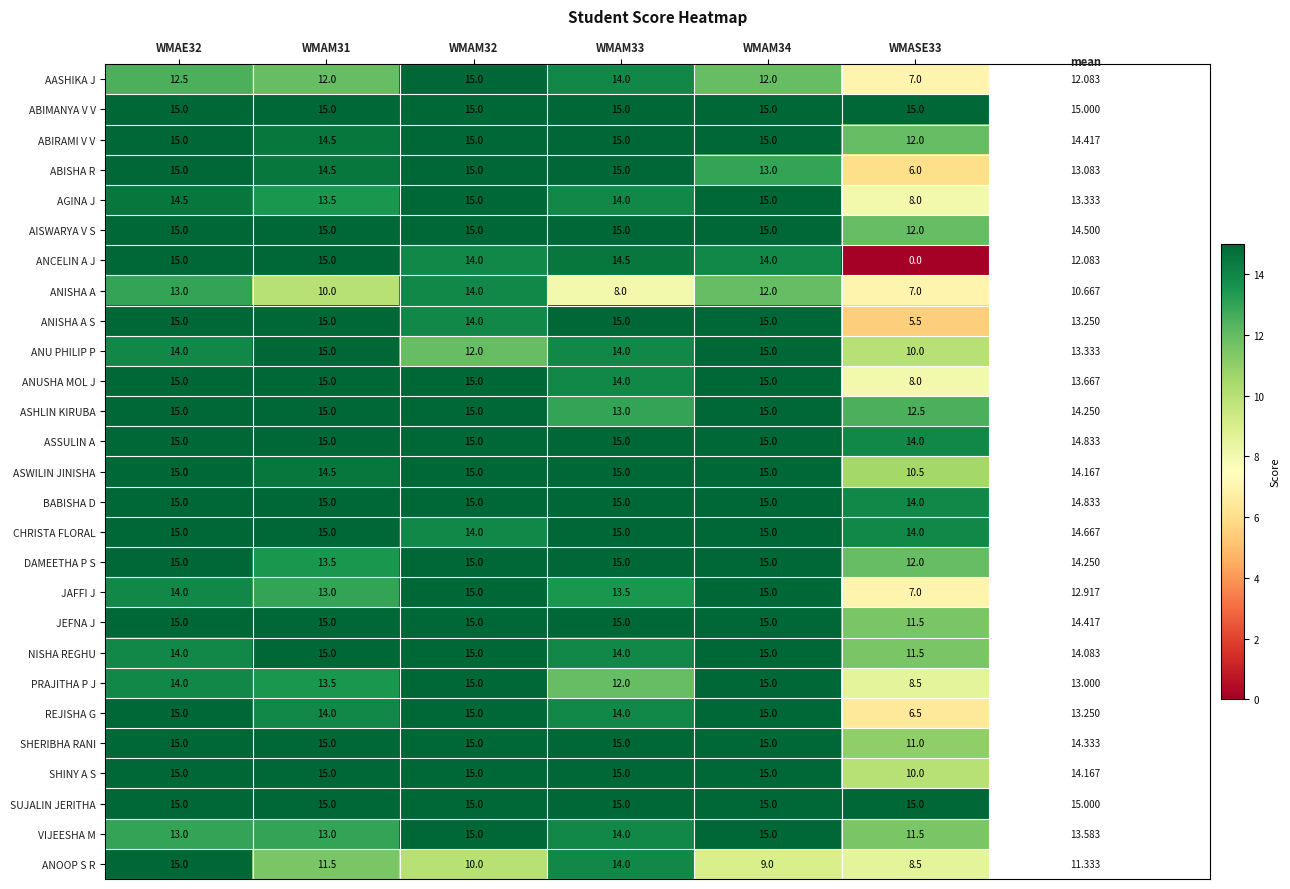

Which series changed the most between WMAM31 and WMAM33?

ANOOP S R